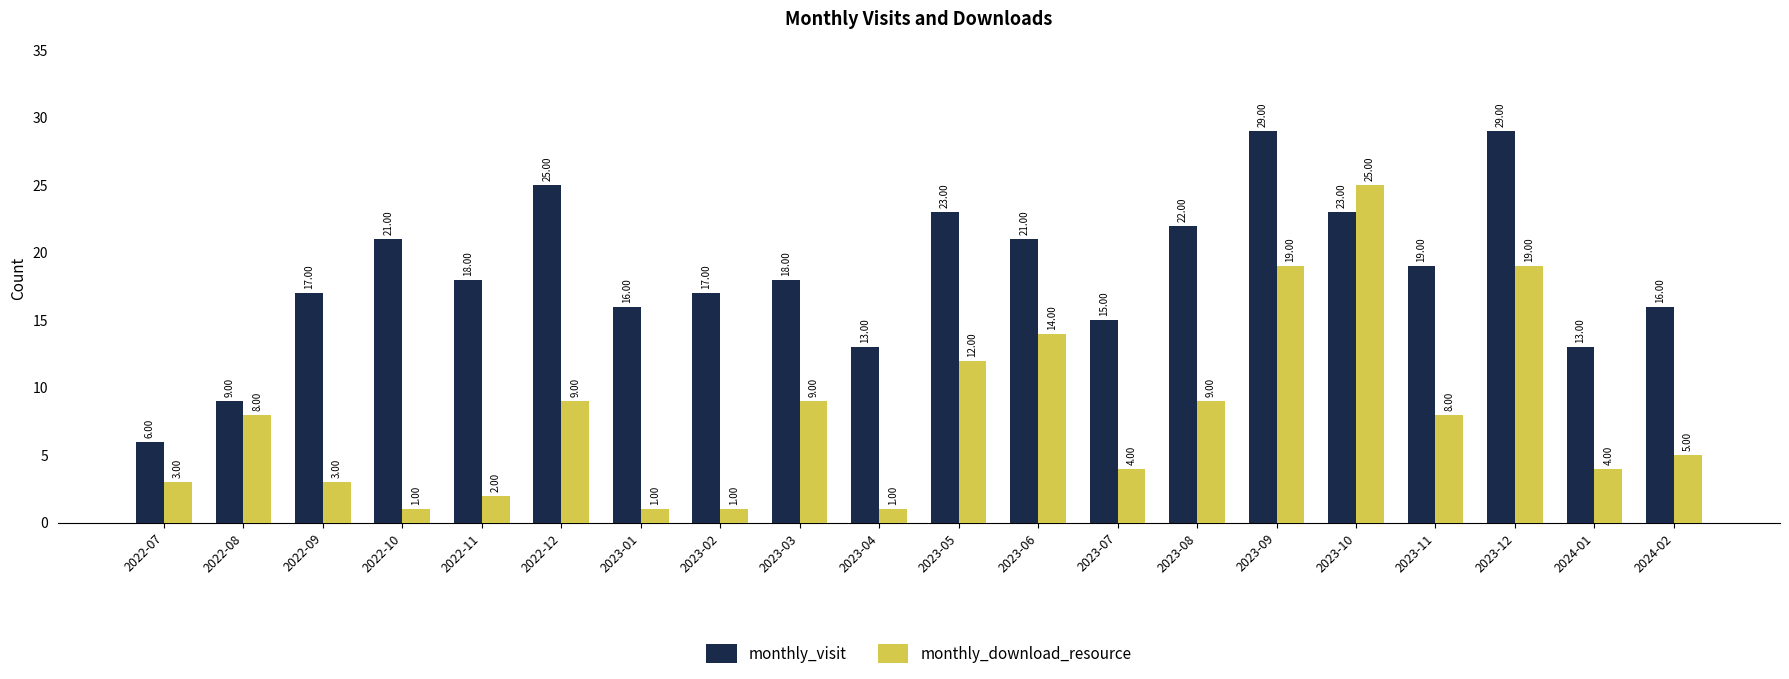

Reading left to right, transcribe all the data shown in this chart.

monthly_visit: 2022-07=6	2022-08=9	2022-09=17	2022-10=21	2022-11=18	2022-12=25	2023-01=16	2023-02=17	2023-03=18	2023-04=13	2023-05=23	2023-06=21	2023-07=15	2023-08=22	2023-09=29	2023-10=23	2023-11=19	2023-12=29	2024-01=13	2024-02=16
monthly_download_resource: 2022-07=3	2022-08=8	2022-09=3	2022-10=1	2022-11=2	2022-12=9	2023-01=1	2023-02=1	2023-03=9	2023-04=1	2023-05=12	2023-06=14	2023-07=4	2023-08=9	2023-09=19	2023-10=25	2023-11=8	2023-12=19	2024-01=4	2024-02=5